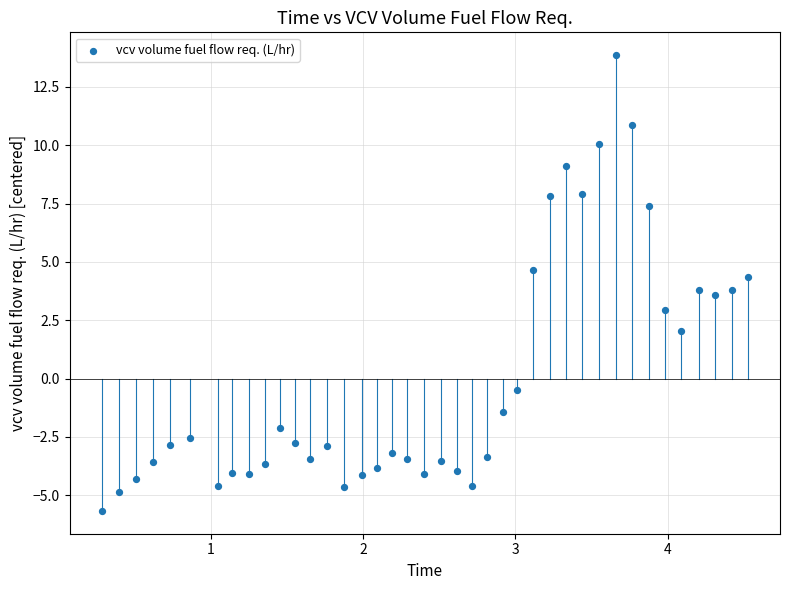

What is the range of X values (max minus min)?

4.2